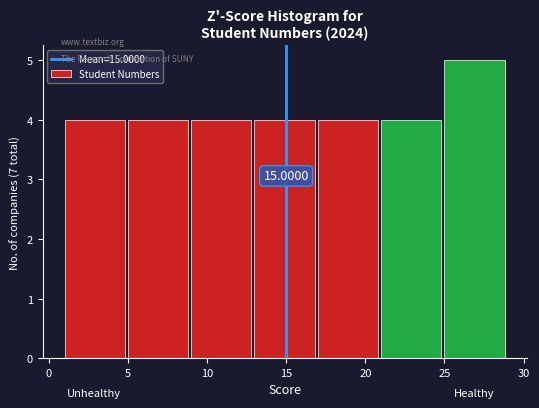

Over which range of the x-axis is the bar tallest?

25 to 29